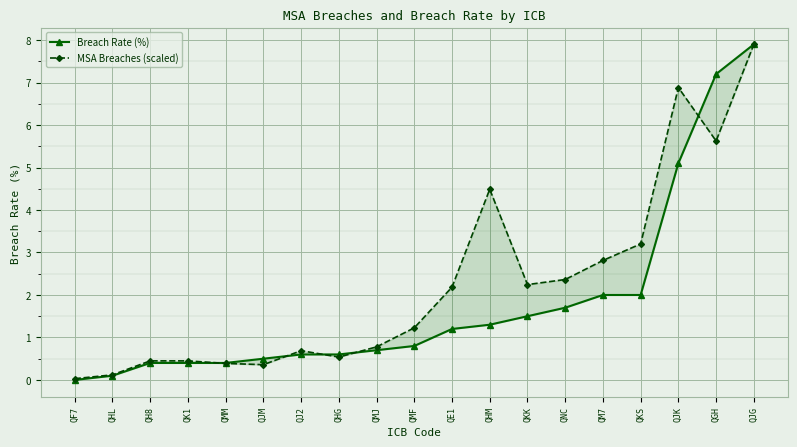

What is the label of the 18th point from the right?

QHL